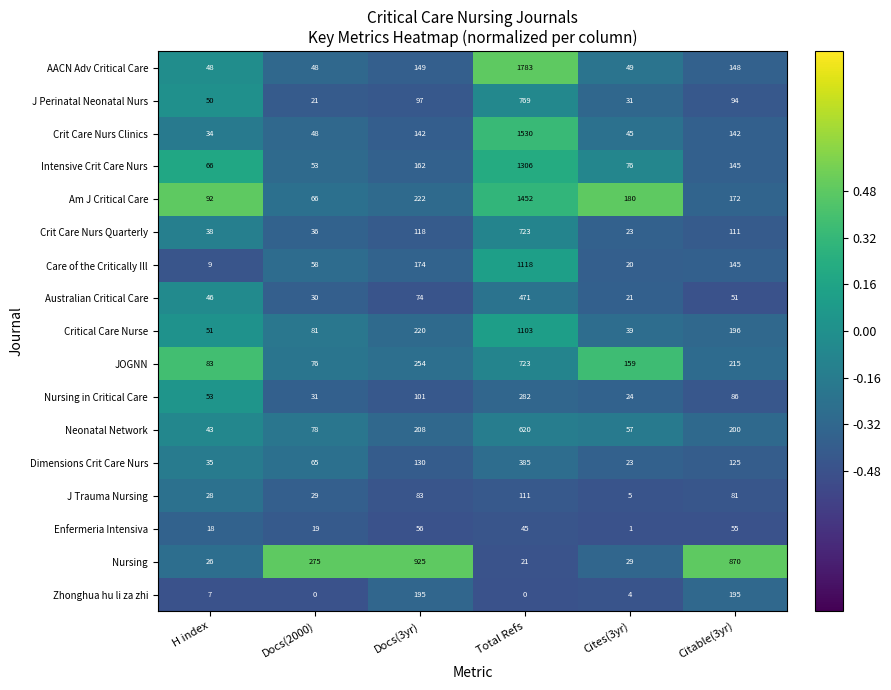

What is the difference between the Enfermeria Intensiva values at Cites(3yr) and H index?

17